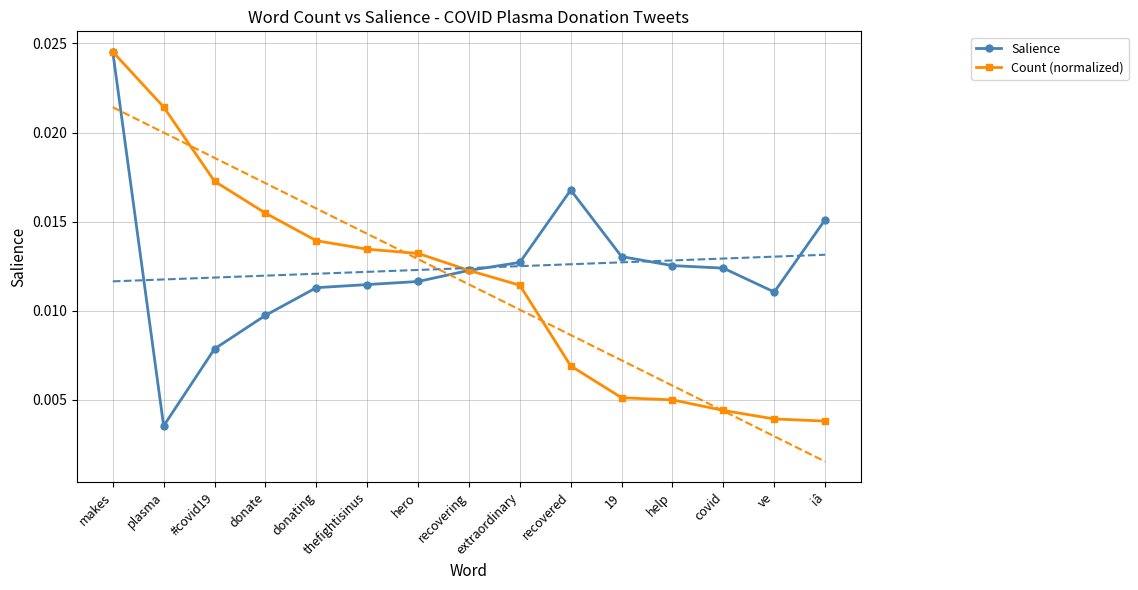

At which label does Count (normalized) reach its minimum?

iâ